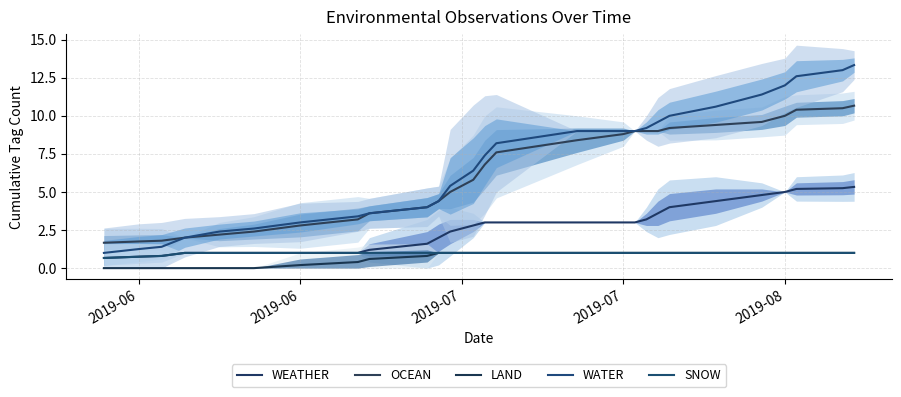

What is the difference between the highest and lowest values at 2019-06?

1.7